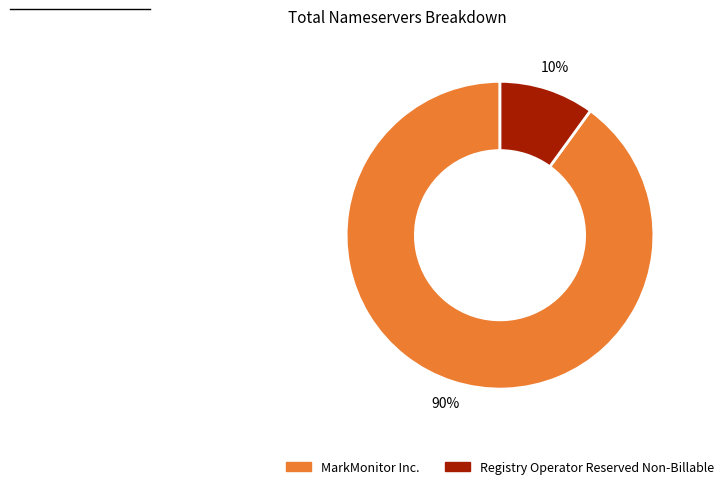

Is there a majority slice in this chart?

Yes